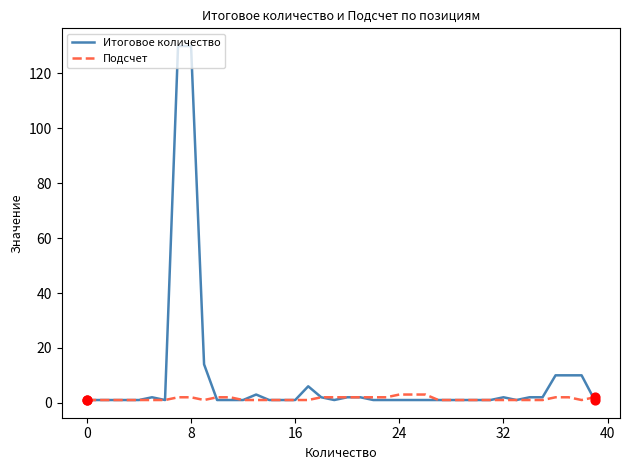

What are all the series names shown in the legend?

Итоговое количество, Подсчет